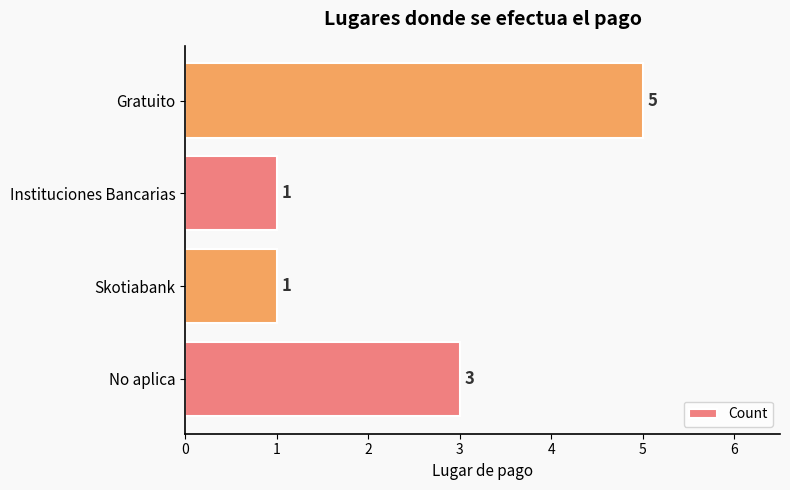

What is the sum of the values at No aplica and Instituciones Bancarias?

4